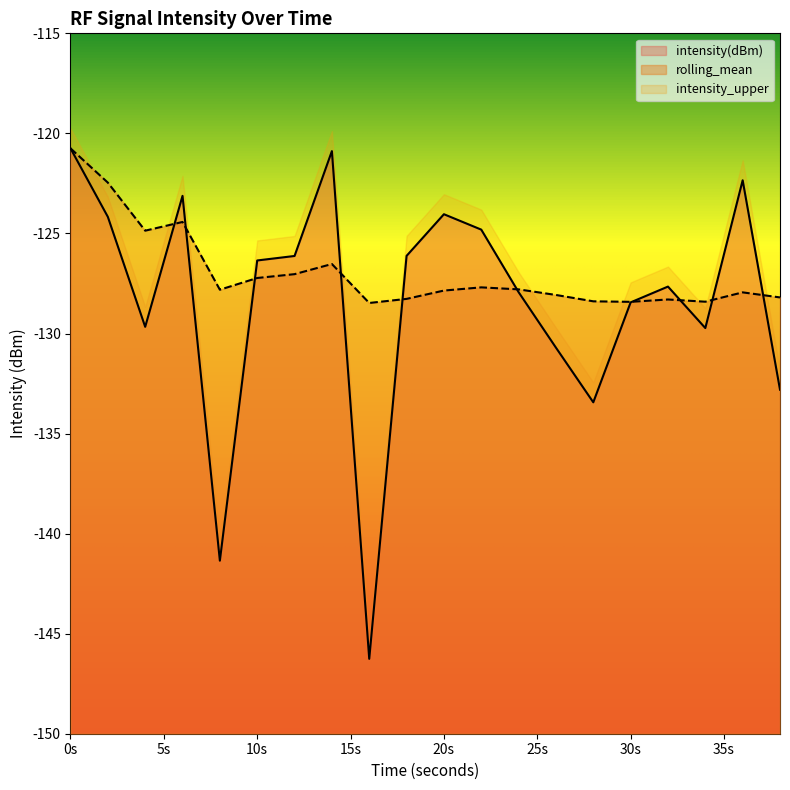

How many distinct data groups are displayed?

3